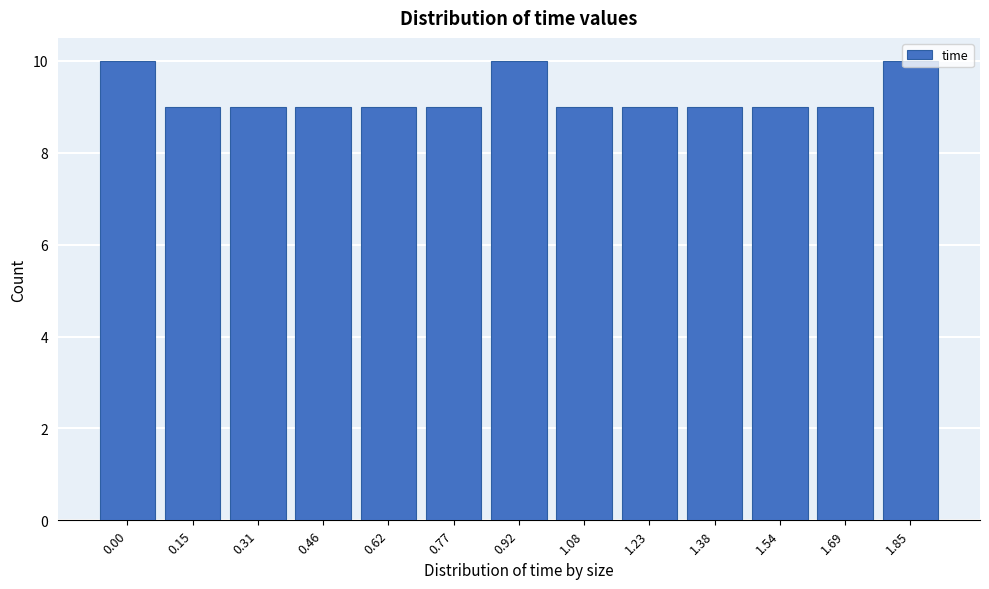

What is the smallest value displayed?

9